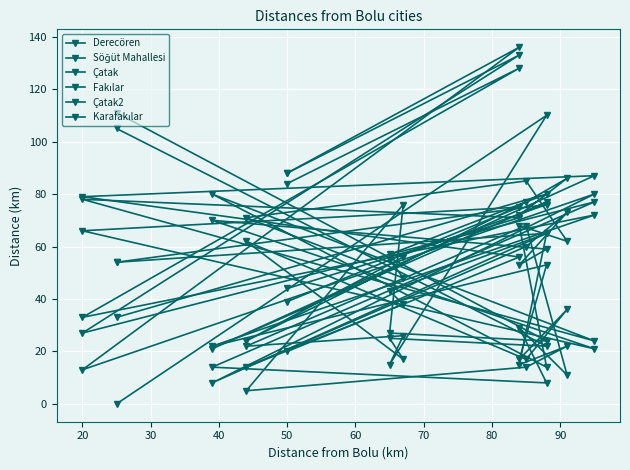

Which series has the widest spread of values?

Çatak